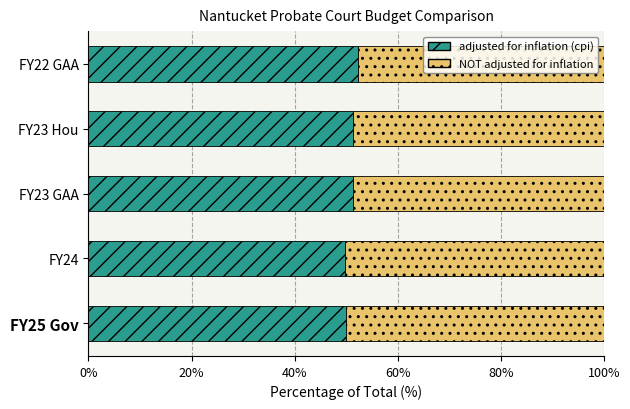

What value does the adjusted for inflation (cpi) series have at FY22 GAA?

52.3